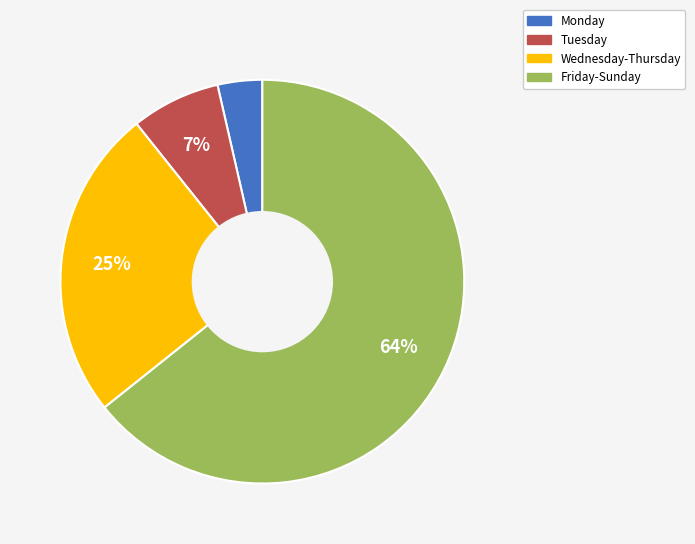

Is there any slice that represents more than half of the pie?

Yes